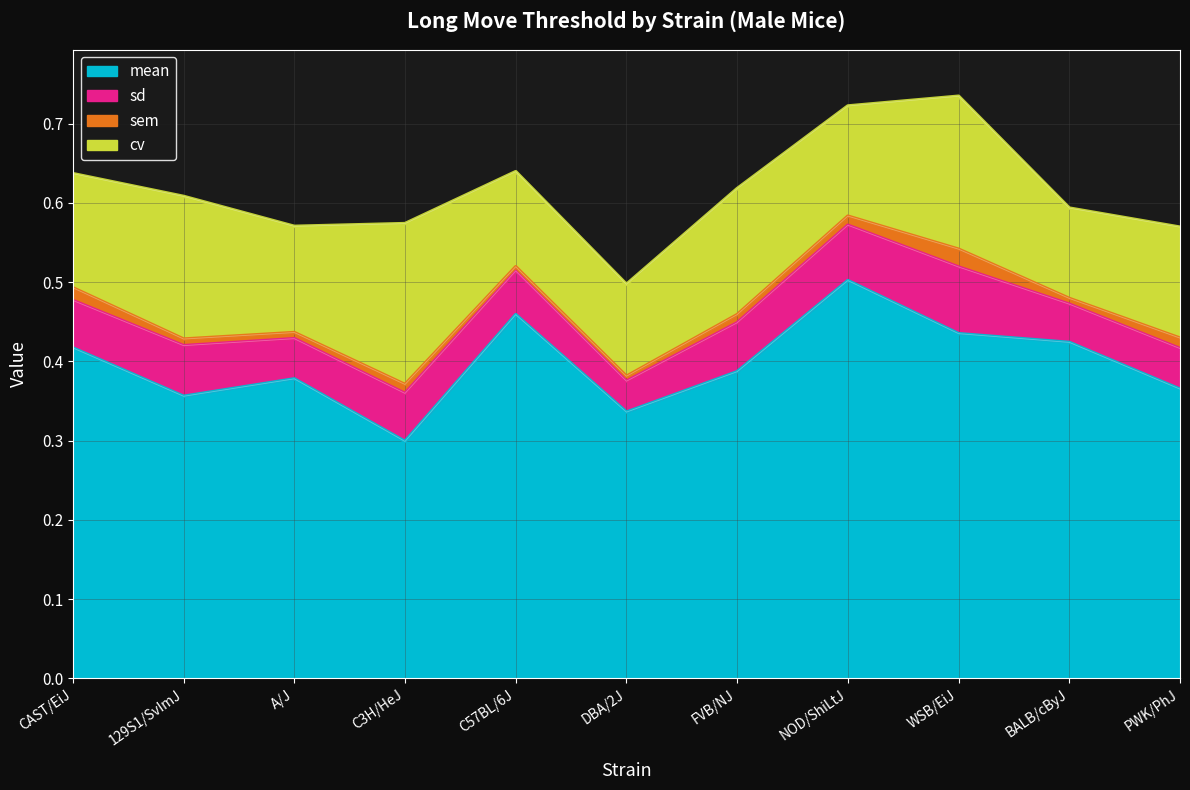

True or false: sem has more than 2 interior local peaks.

False